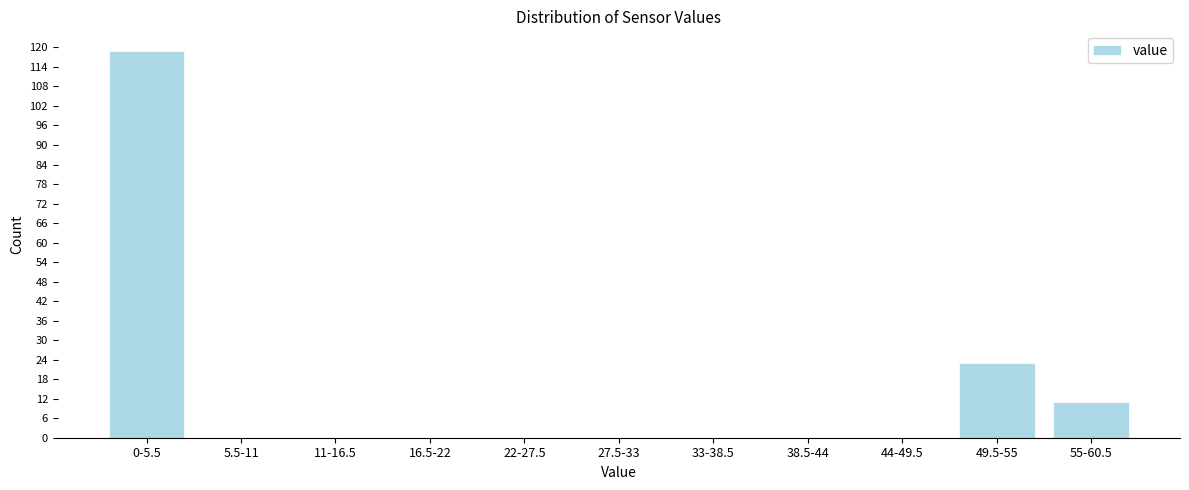

Reading left to right, extract all data points from this chart.

0-5.5=119	5.5-11=0	11-16.5=0	16.5-22=0	22-27.5=0	27.5-33=0	33-38.5=0	38.5-44=0	44-49.5=0	49.5-55=23	55-60.5=11